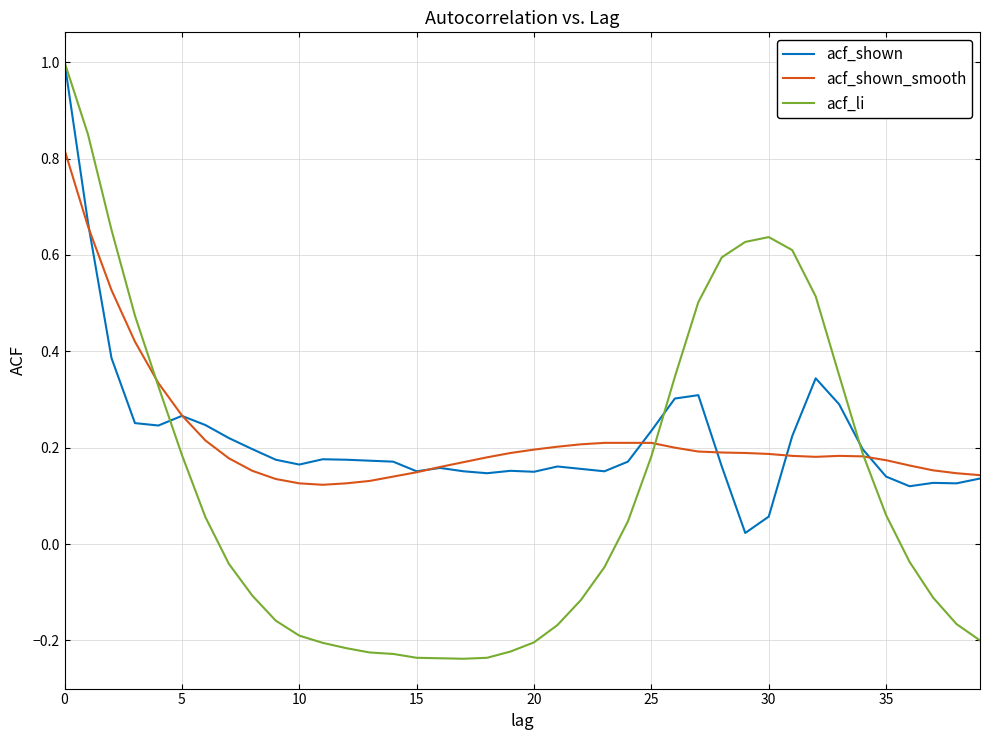

Is this an area chart (filled region under the line)?

No